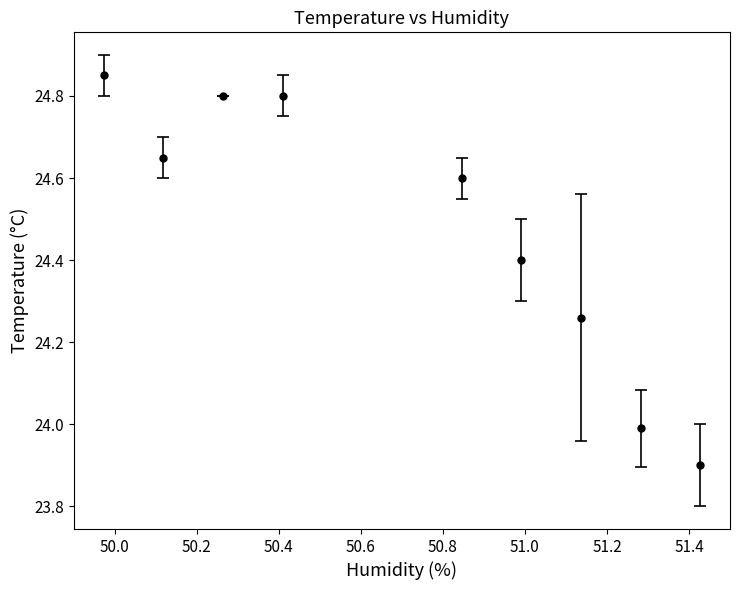

True or false: there are more than 1 points higher than both neighbors.

False